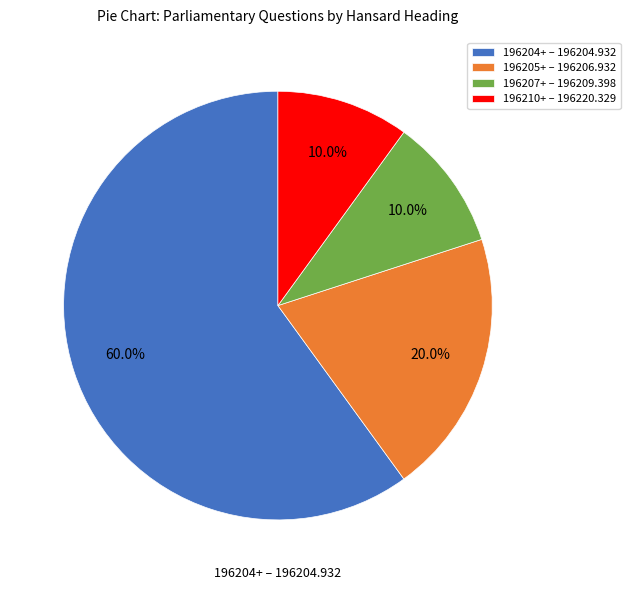

Which slice is the largest?

196204+ – 196204.932